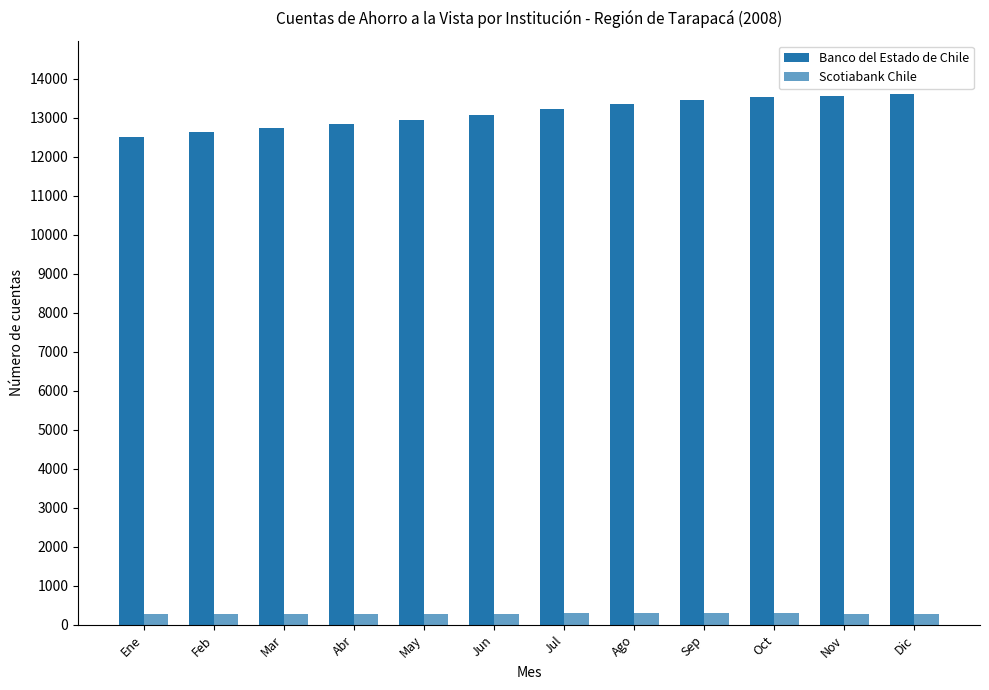

What is the maximum value for Banco del Estado de Chile?

13613